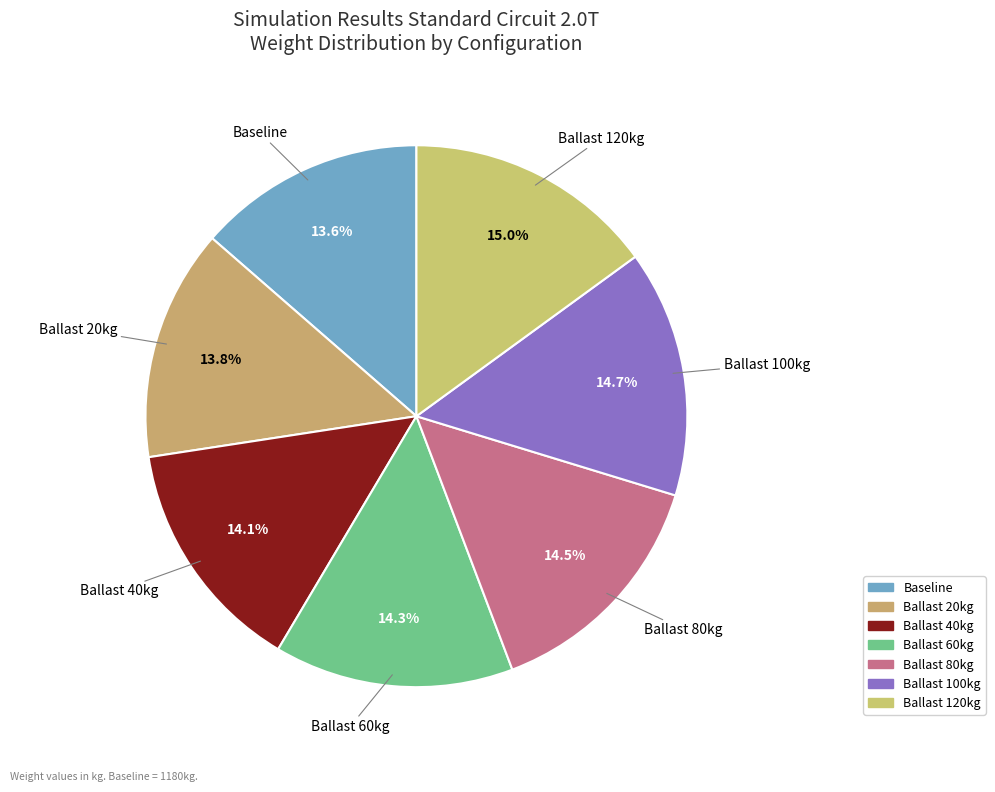

What portion of the pie excludes Ballast 40kg?

85.9%